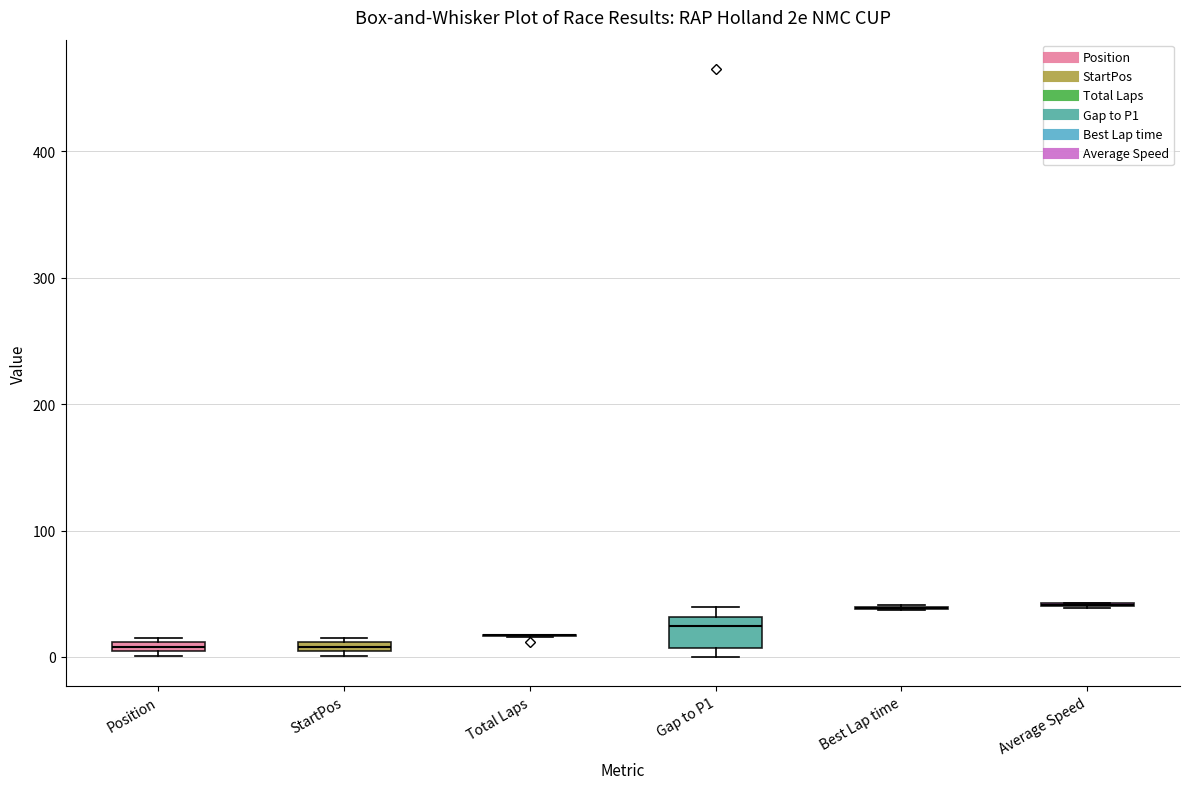

Where is the lower edge of the box for StartPos on the y-axis? The values are not printed on the chart, so give them approximately, as read against the axis.

0